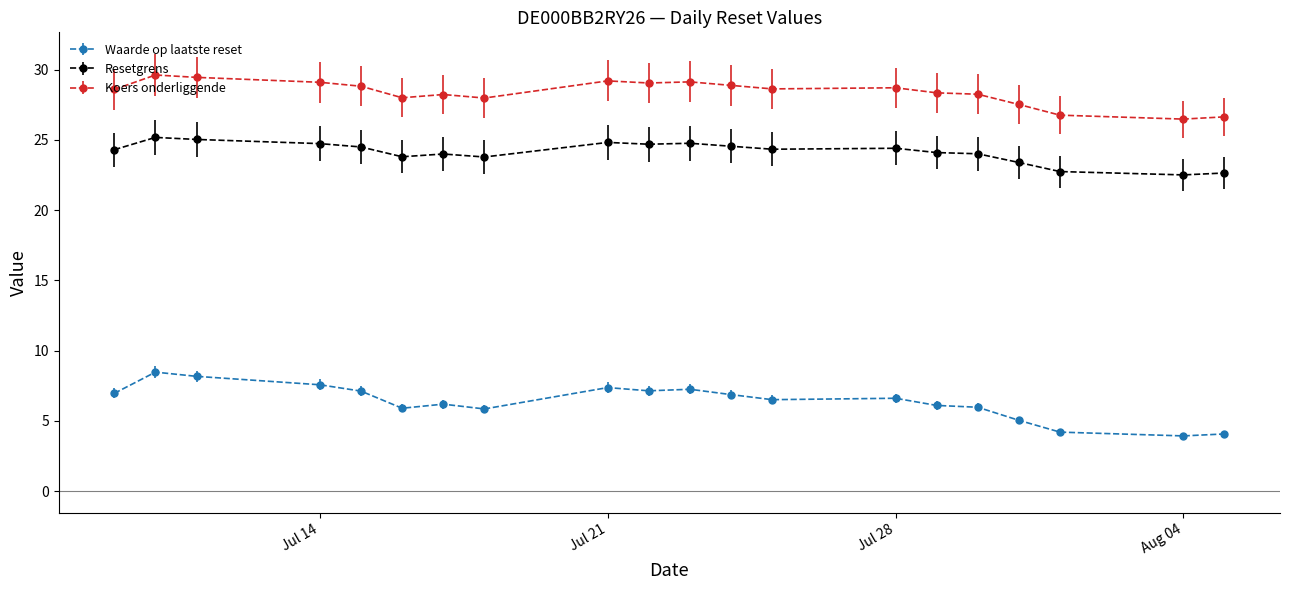

List the series in order of their peak value, highest first.

Koers onderliggende, Resetgrens, Waarde op laatste reset